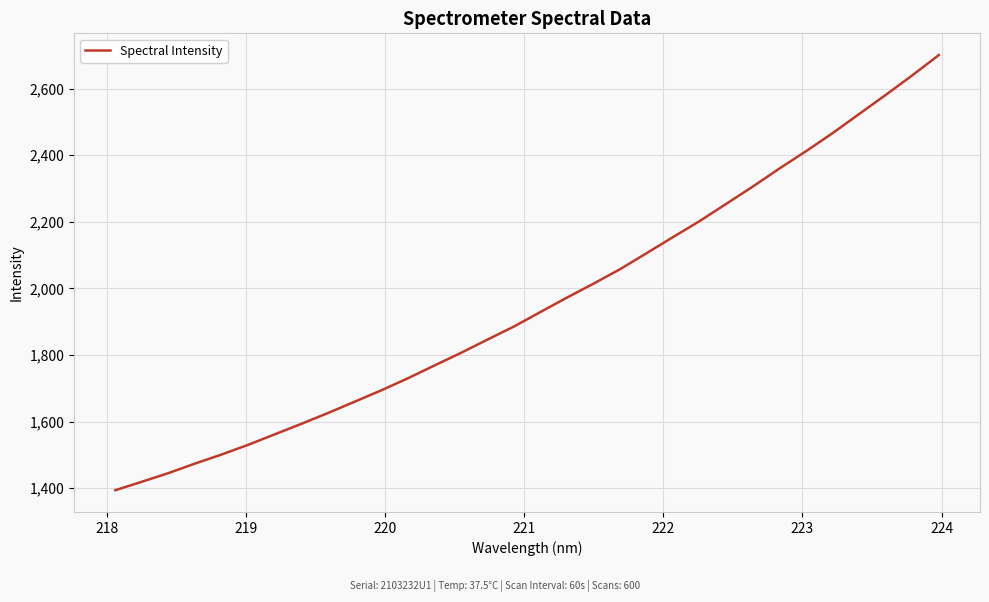

How many values exceed 1929?

16